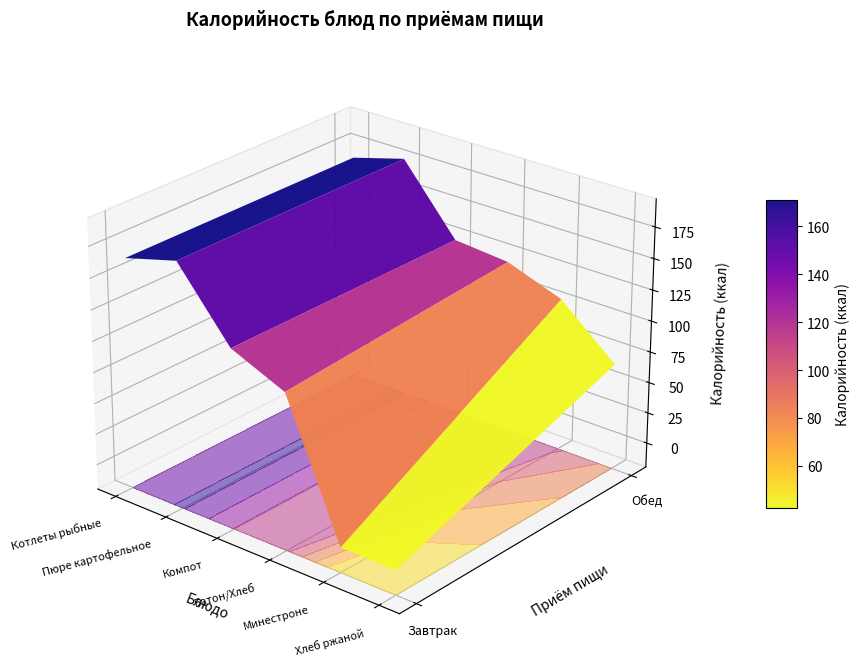

Rank the series at 1 from lowest to highest value.

Хлеб ржаной, Минестроне, Батон школьный (Завтрак), Компот из смеси сухофруктов, Котлеты рыбные с соусом (Завтрак), Пюре картофельное